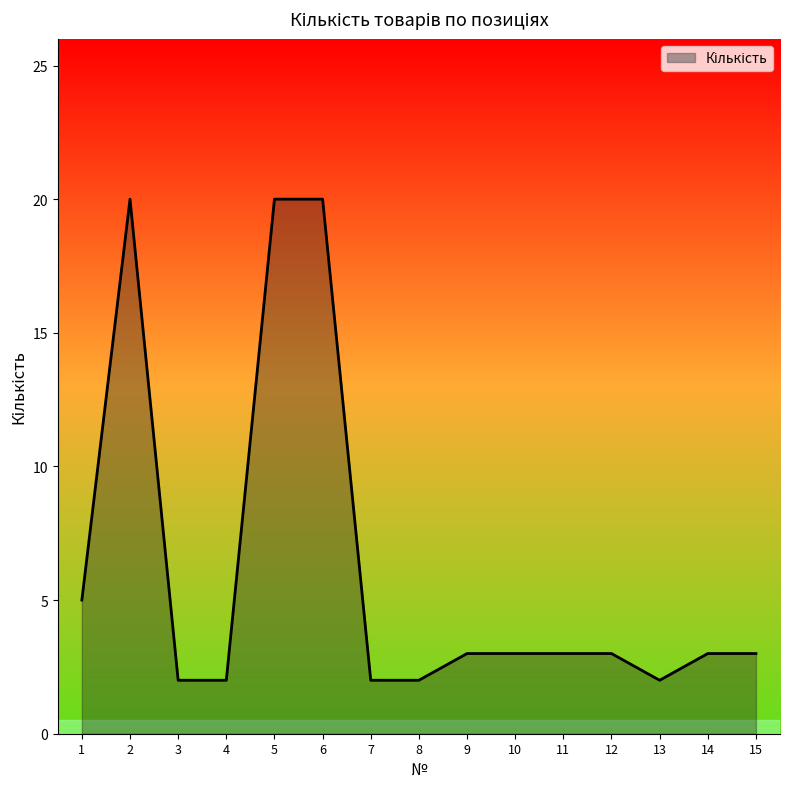

What is the greatest value displayed?

20